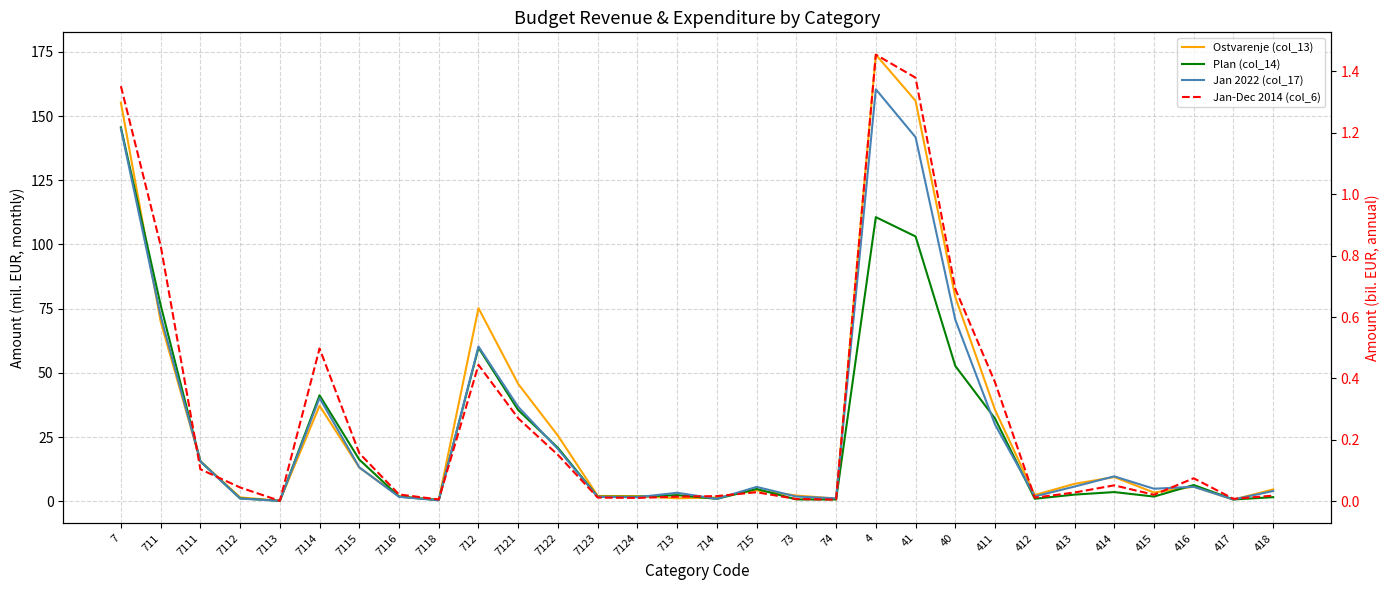

What is the difference between the maximum and minimum values in the Plan (col_14) series?

145.5